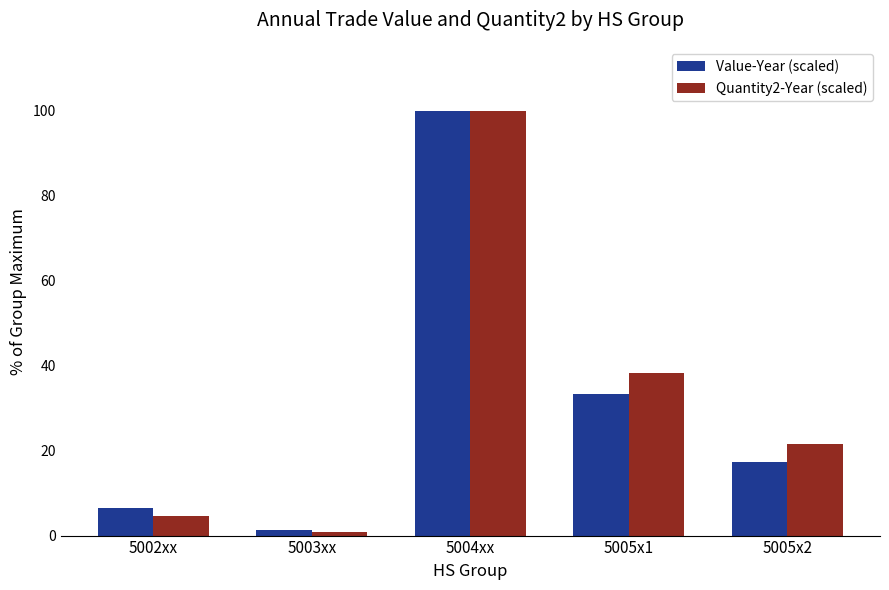

What is the difference between the maximum and minimum values in the Quantity2-Year (scaled) series?

99.2